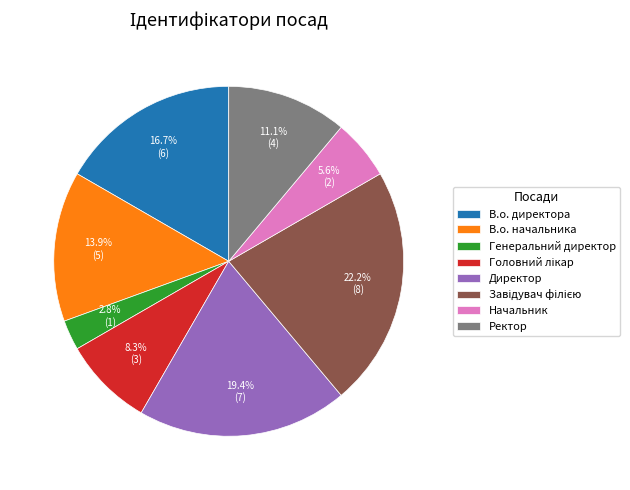

True or false: Директор accounts for 10% of the total.

False